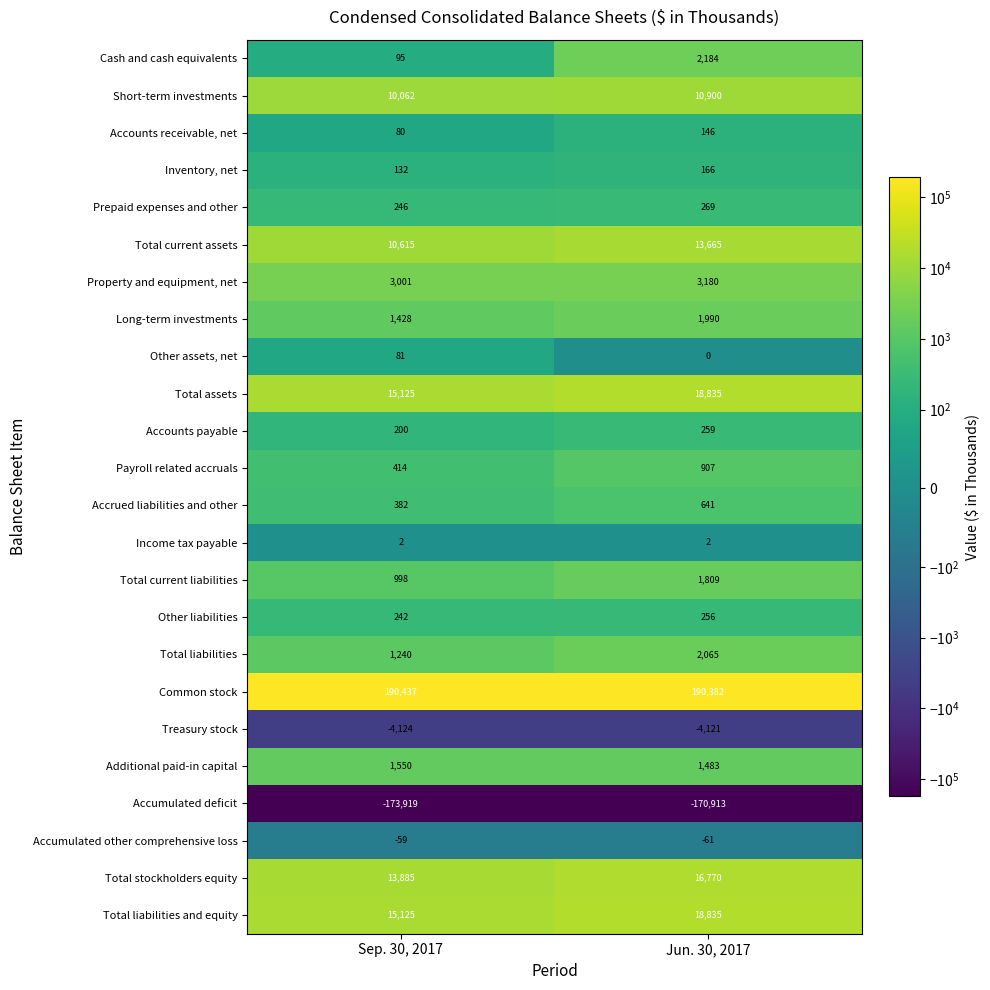

Which category has the lowest value in the Accumulated other comprehensive loss series?

Jun. 30, 2017